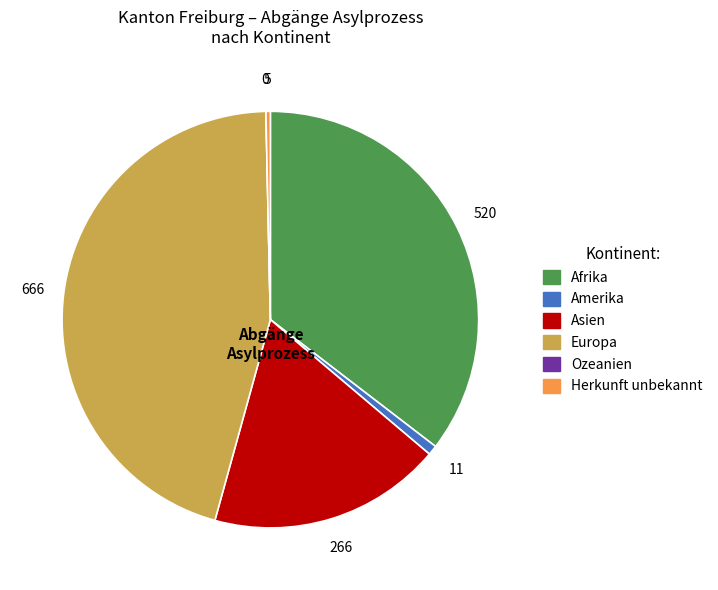

Which has a higher value, Afrika or Herkunft unbekannt?

Afrika